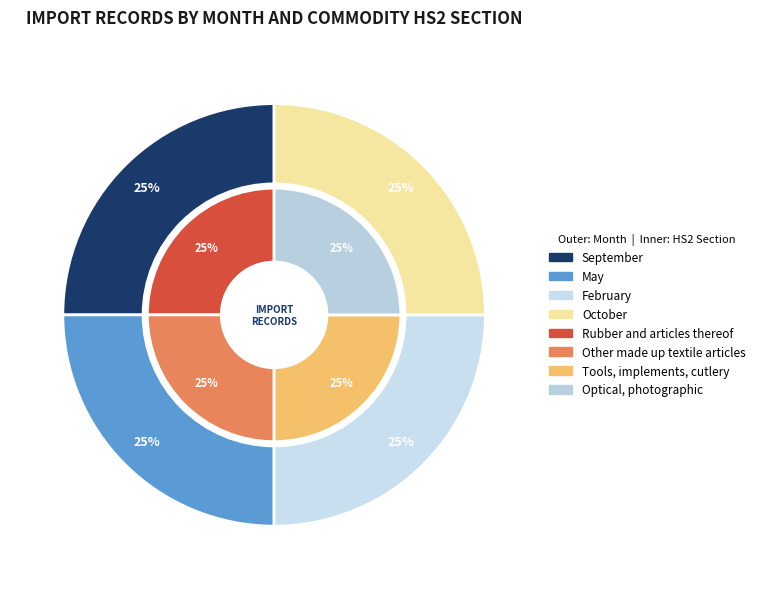

Is there any slice that represents more than half of the pie?

No